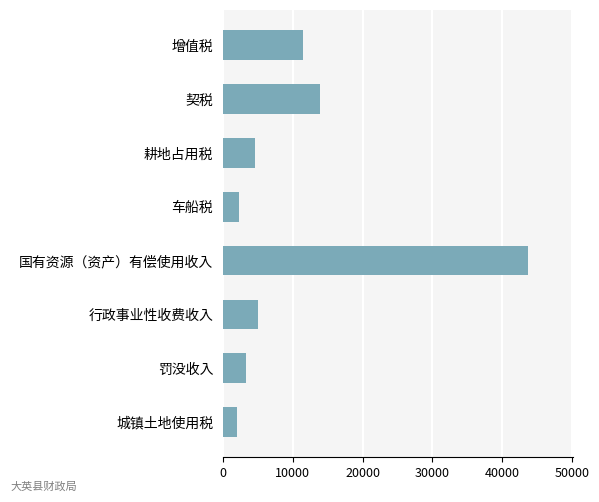

What is the value of the 4th bar from the top?

2331